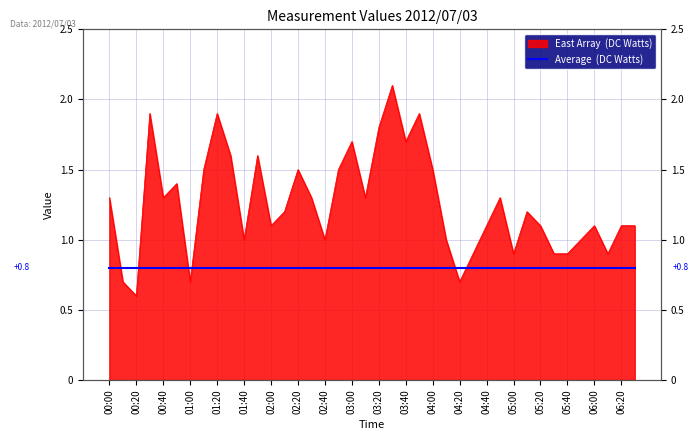

What is the change in value from 04:00 to 06:00?

-0.4